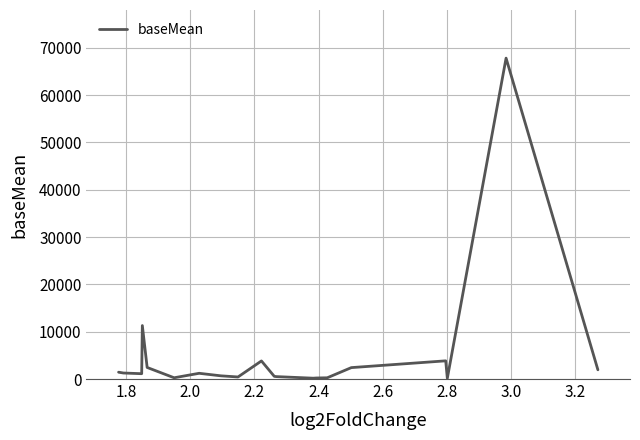

What is the greatest value displayed?

67789.8